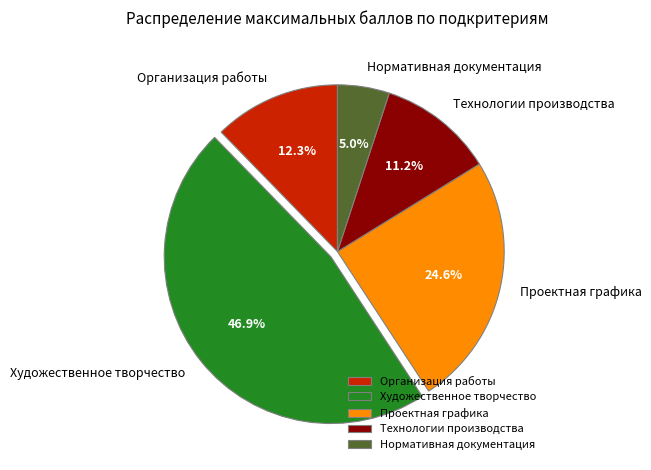

What portion of the pie excludes Организация работы?

87.7%